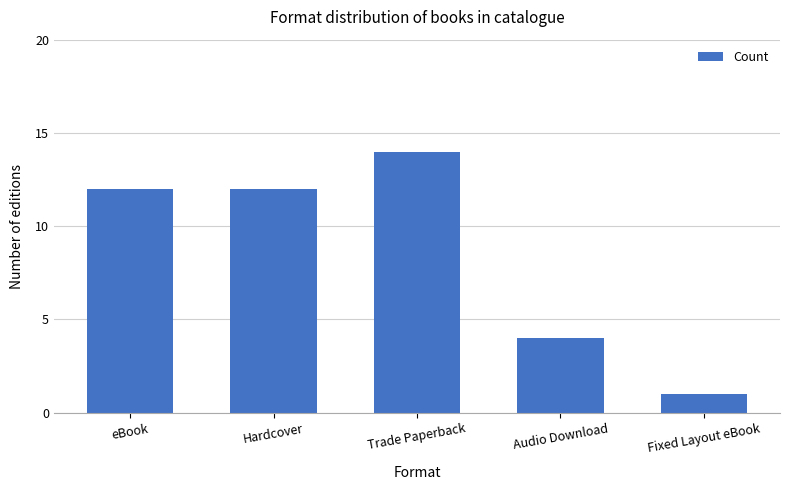

Which label corresponds to the largest value in the chart?

Trade Paperback